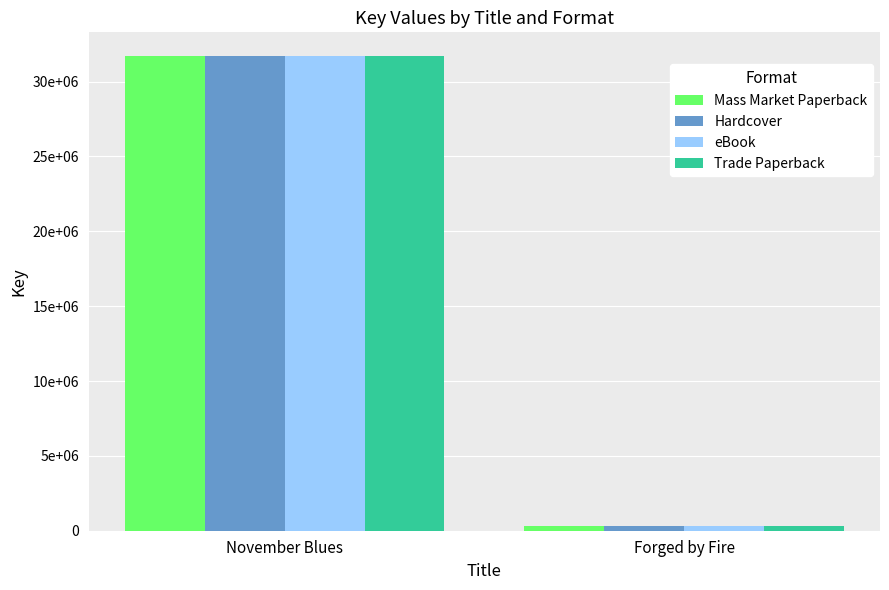

List the series in order of their peak value, lowest first.

Mass Market Paperback, Hardcover, eBook, Trade Paperback